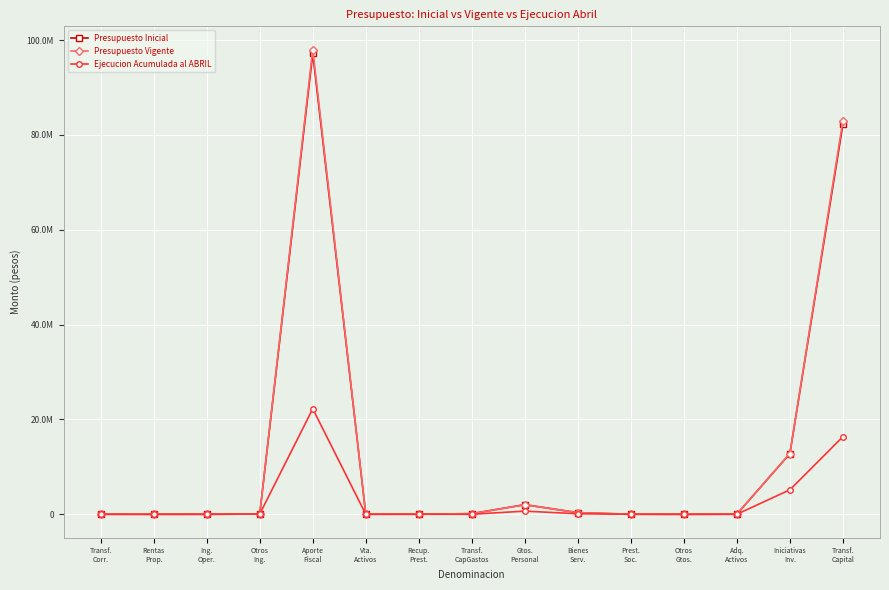

Reading left to right, what are all the values shown in this chart?

Presupuesto Inicial: 0	2740	22	36934	97219136	13108	12506	132967	2033429	335974	0	10	20510	12789326	82260917
Presupuesto Vigente: 10425	2740	22	36934	98001398	13108	12506	132967	2019331	340974	24523	10	20510	12813326	83014179
Ejecucion Acumulada al ABRIL: 10425	1248	15467	42705	22254058	1008	13947	0	669681	102705	24523	0	5244	5161810	16366832